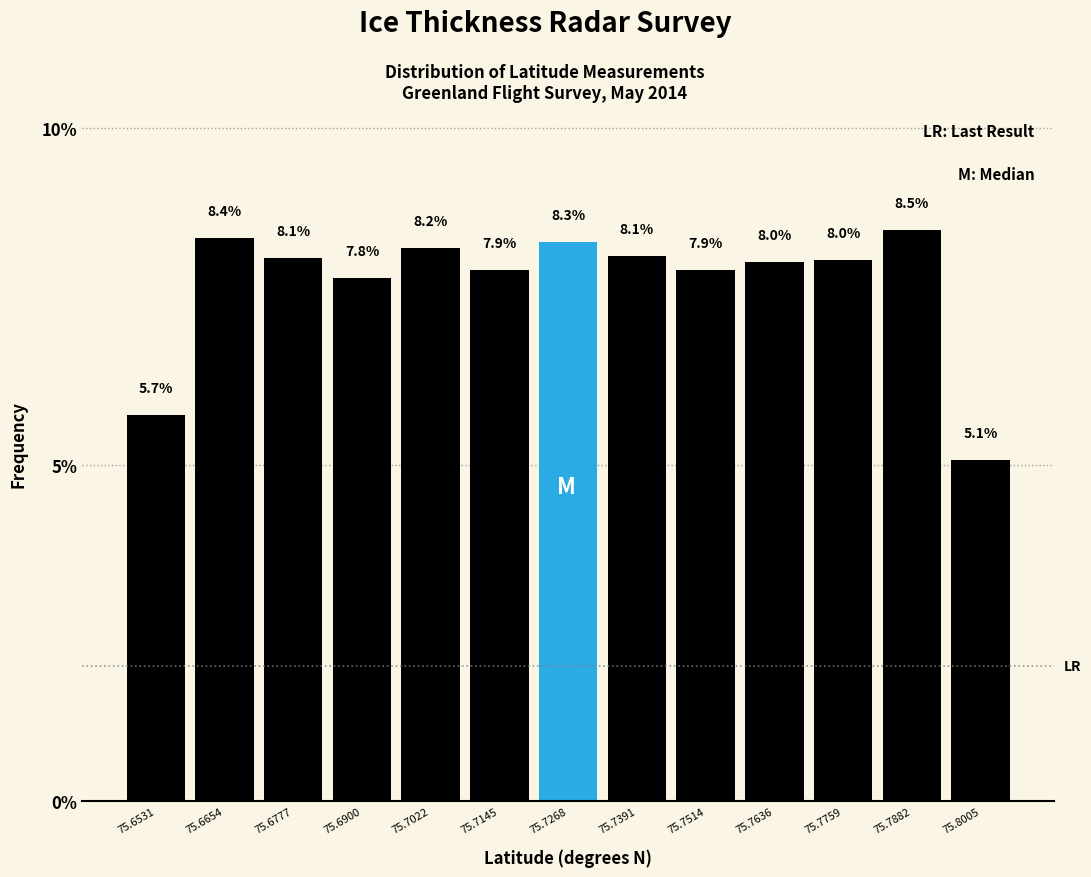

What is the height of the bar covering 75.746 to 75.758 on the x-axis? The bar edges are not printed on the chart, so give them approximately, as read against the axis.

7.9